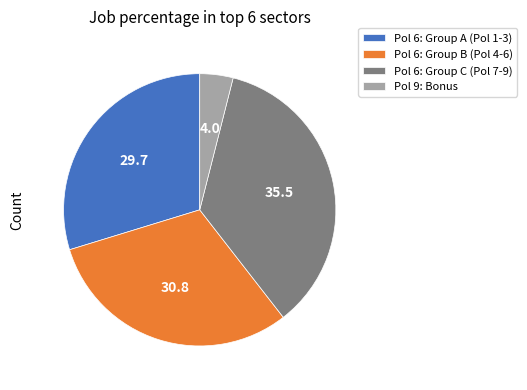

Between Pol 6: Group A (Pol 1-3) and Pol 9: Bonus, which is larger?

Pol 6: Group A (Pol 1-3)